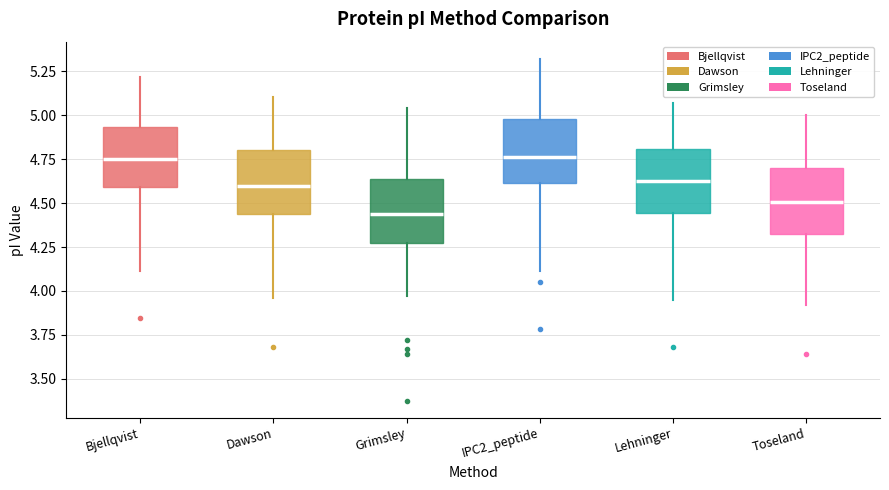

Reading left to right, transcribe this box plot: for each box, give where its median line is, the range the box spans, and where its two whiskers end, as read against the y-axis. The values are not printed on the chart, so give them approximately, as read against the axis.

Bjellqvist: median 4.75, box 4.60 to 4.95, whiskers 4.10 to 5.20
Dawson: median 4.60, box 4.45 to 4.80, whiskers 3.95 to 5.10
Grimsley: median 4.45, box 4.30 to 4.65, whiskers 3.95 to 5.05
IPC2_peptide: median 4.75, box 4.60 to 5.00, whiskers 4.10 to 5.30
Lehninger: median 4.65, box 4.45 to 4.80, whiskers 3.95 to 5.05
Toseland: median 4.50, box 4.30 to 4.70, whiskers 3.90 to 5.00